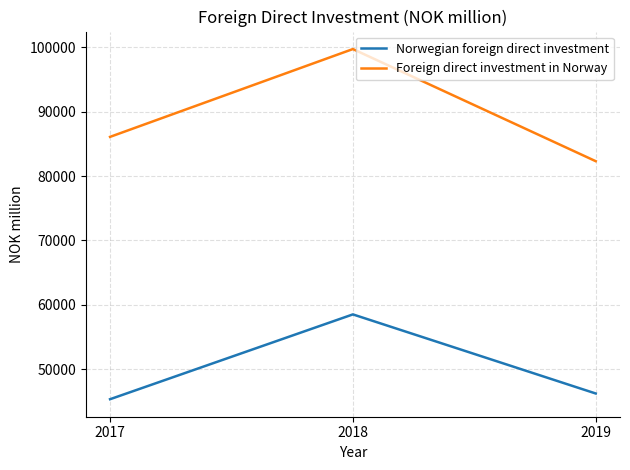

Which series has the largest total across all categories?

Foreign direct investment in Norway